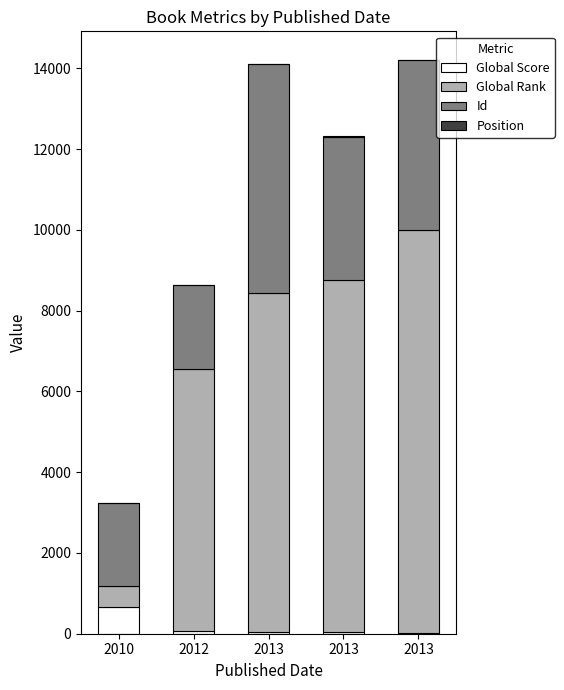

Where is Position nearest to the value 3?

2013